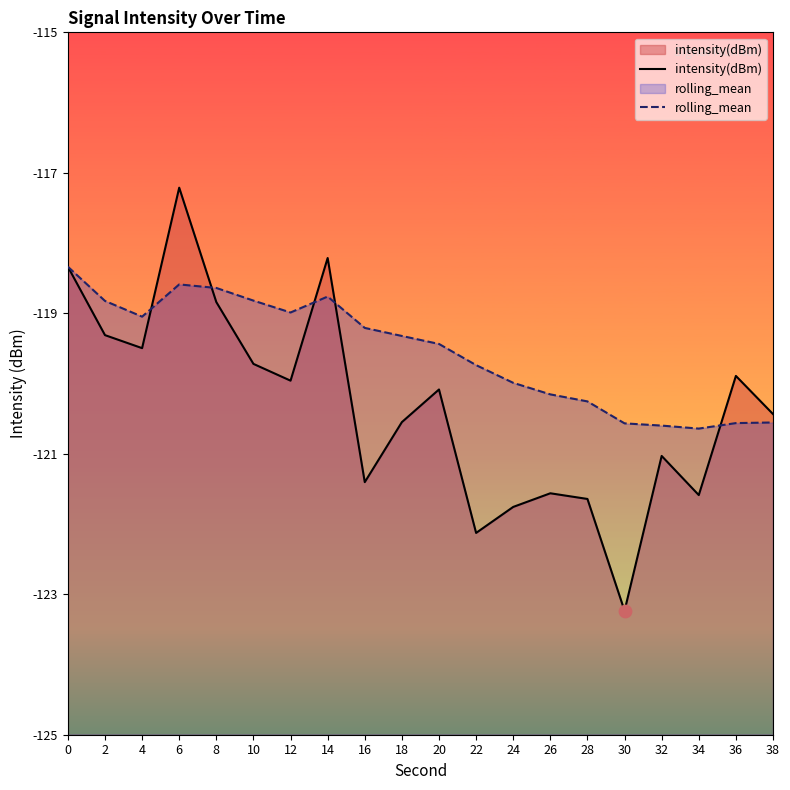

Which series contains the lowest Y value?

intensity(dBm)